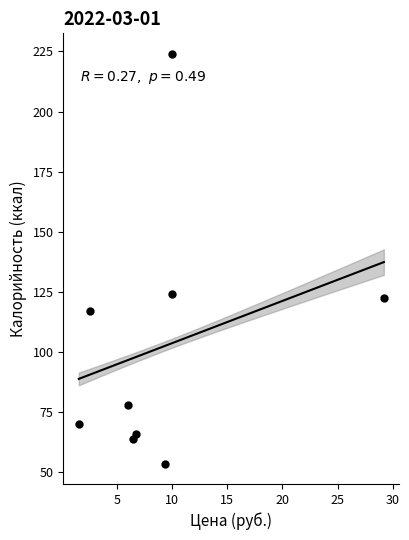

What is the range of Y values (max minus min)?

170.3